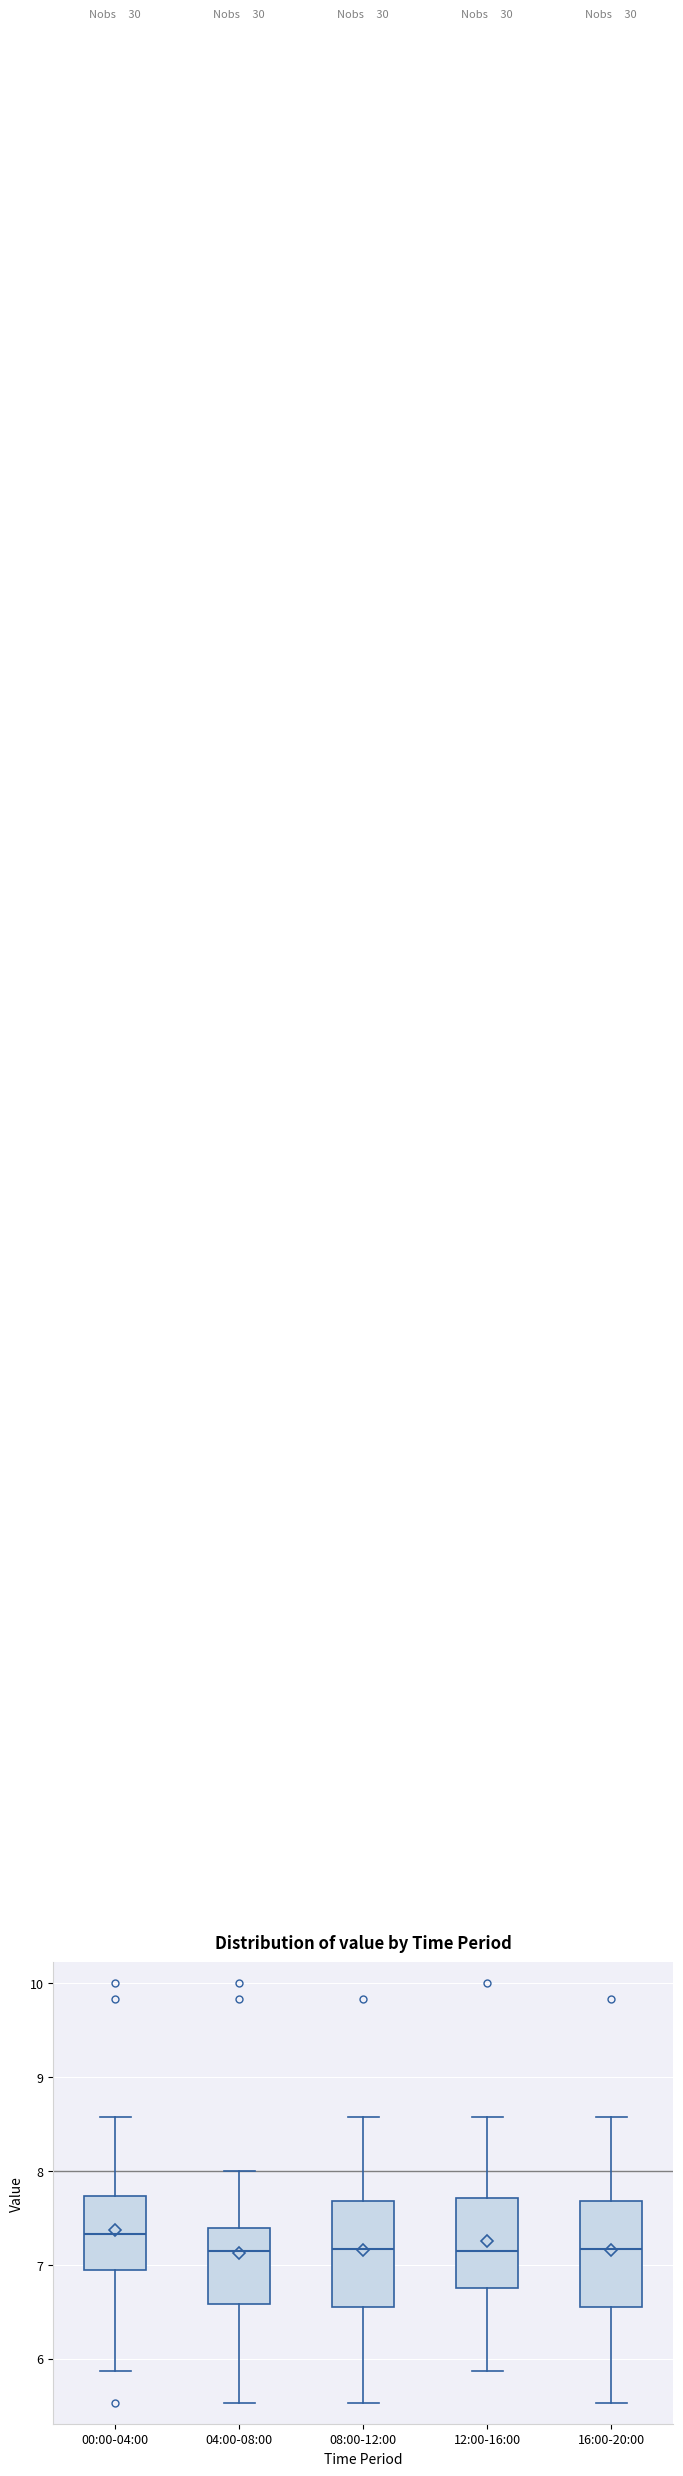

Where does the median line of the box for 12:00-16:00 sit on the y-axis? The values are not printed on the chart, so give them approximately, as read against the axis.

7.2